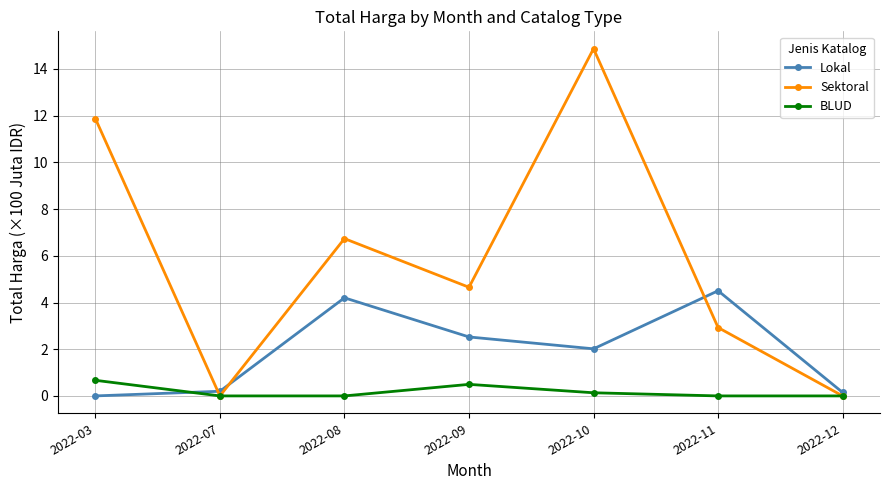

How many interior local peaks does the BLUD series have?

1